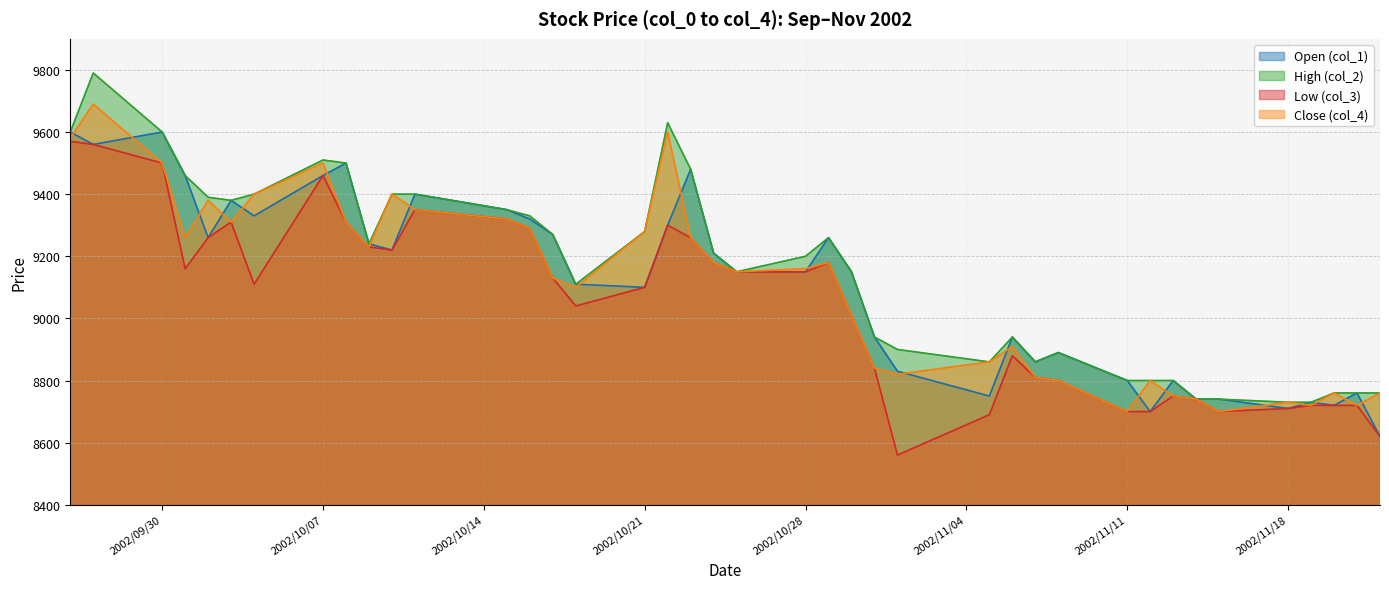

How many values in the Open (col_1) series exceed 9150?

19